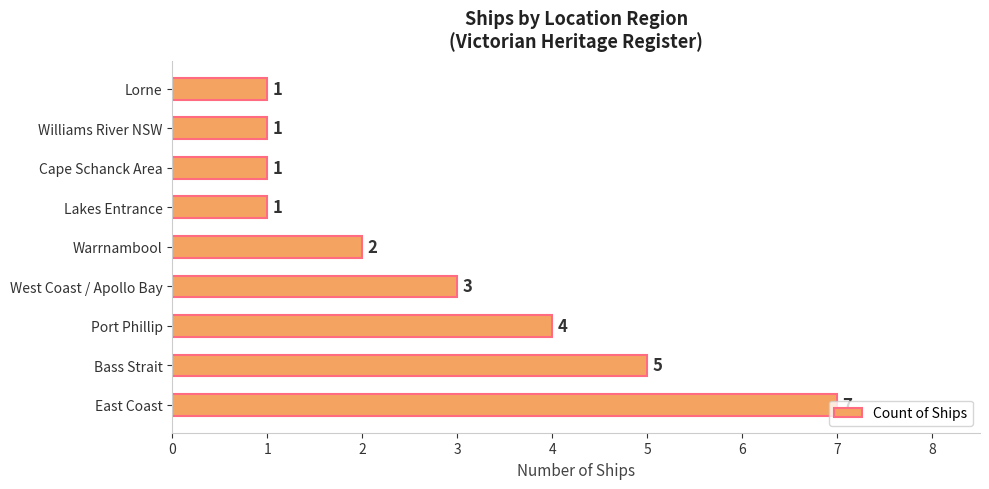

True or false: the data shows 1 at Williams River NSW.

True